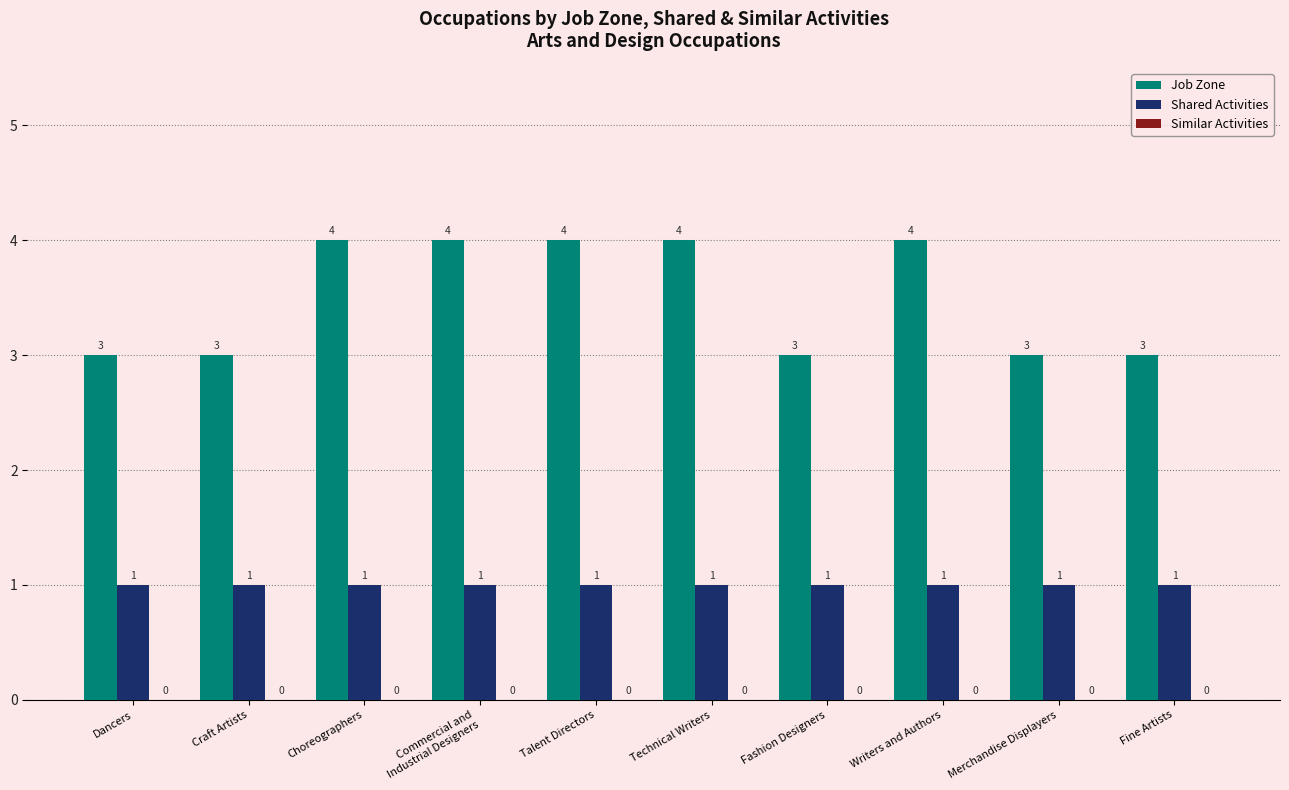

Which series has the largest total across all categories?

Job Zone